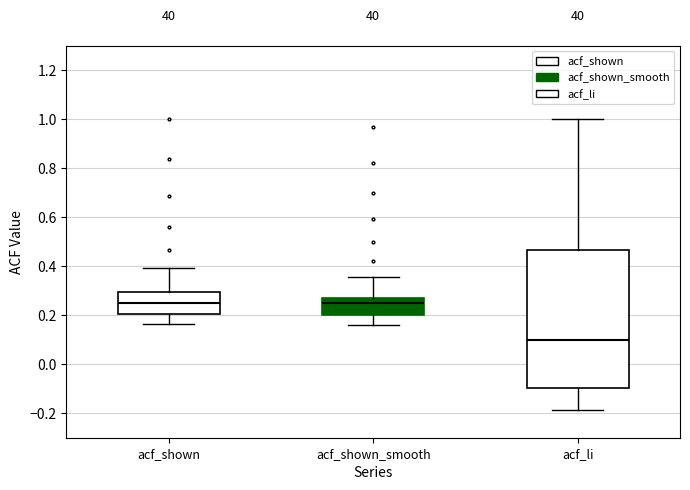

Reading left to right, read every box against the y-axis: the position of its median line, the range the box covers, and the ends of its whiskers. The values are not printed on the chart, so give them approximately, as read against the axis.

acf_shown: median 0.24, box 0.20 to 0.30, whiskers 0.16 to 0.40
acf_shown_smooth: median 0.24, box 0.20 to 0.28, whiskers 0.16 to 0.36
acf_li: median 0.10, box -0.10 to 0.46, whiskers -0.18 to 1.00